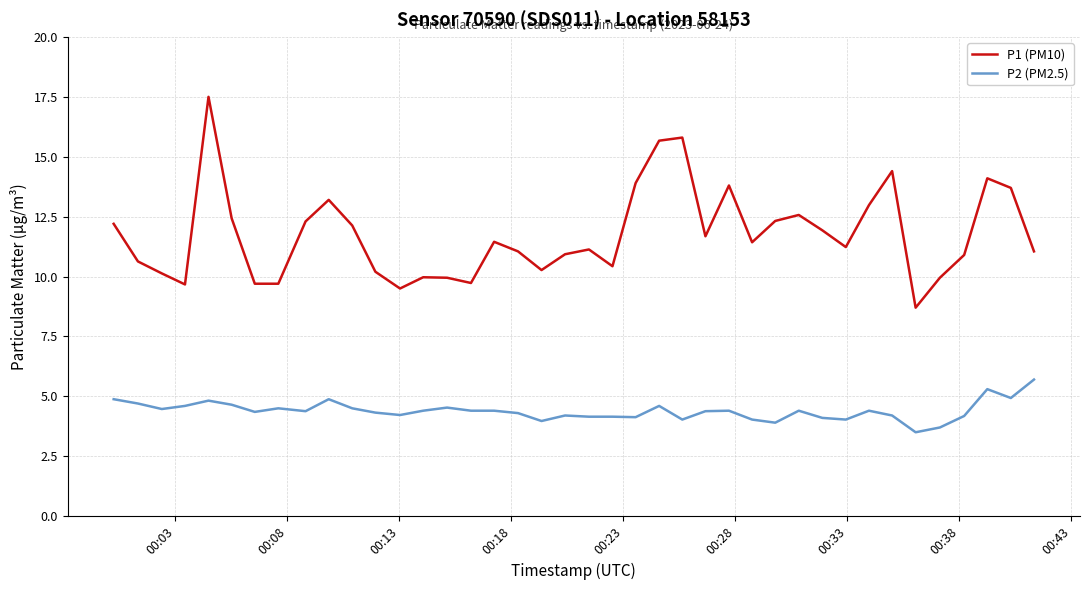

Which series has the largest range (max minus min)?

P1 (PM10)